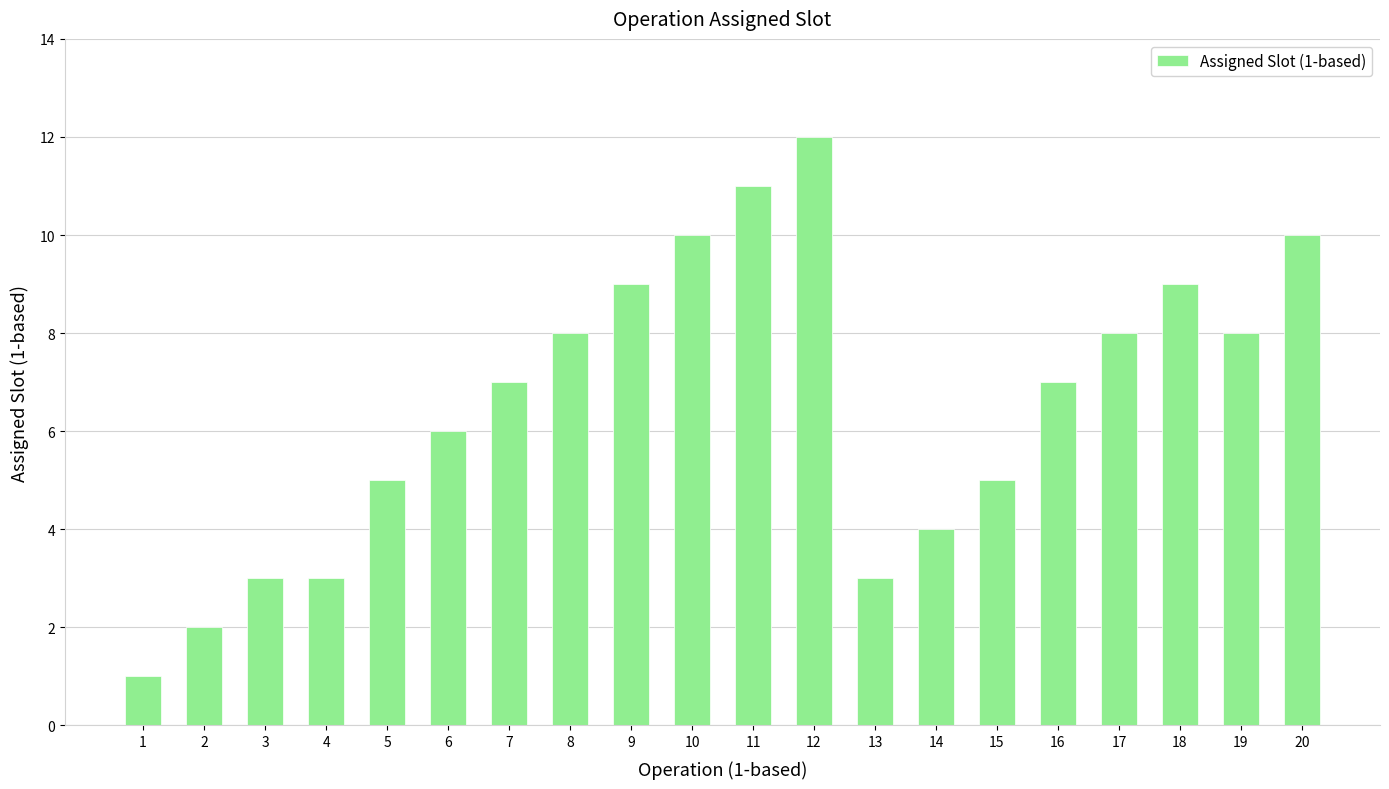

Which label corresponds to the largest value in the chart?

12